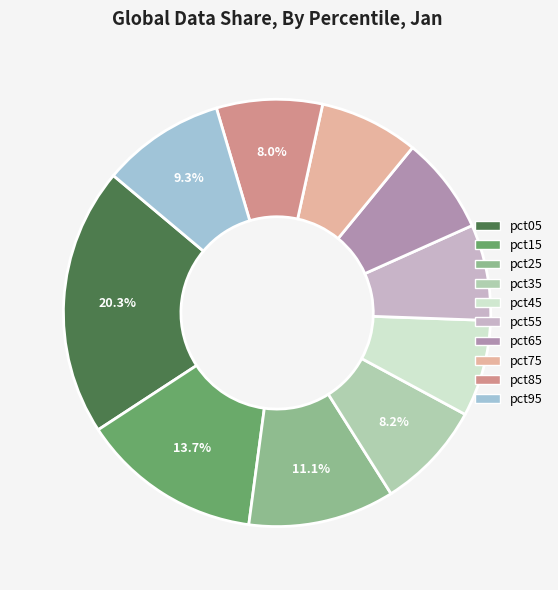

How many segments does this pie chart have?

10